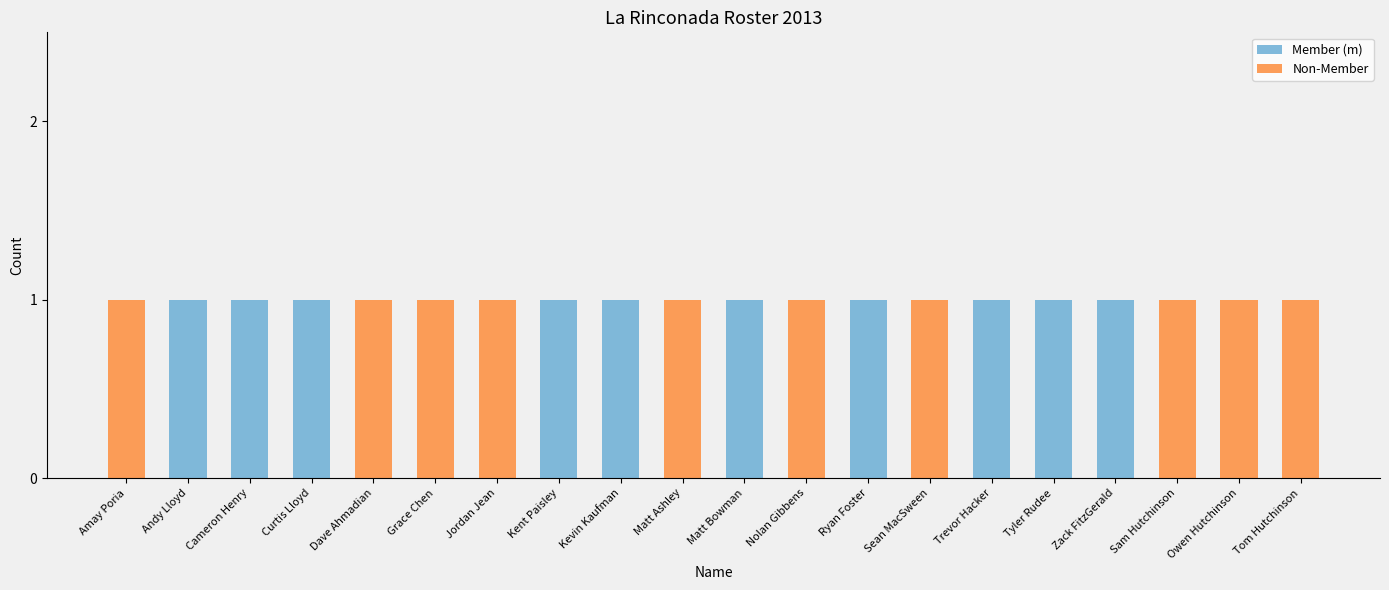

True or false: Member (m) has a value of 2 at Trevor Hacker.

False